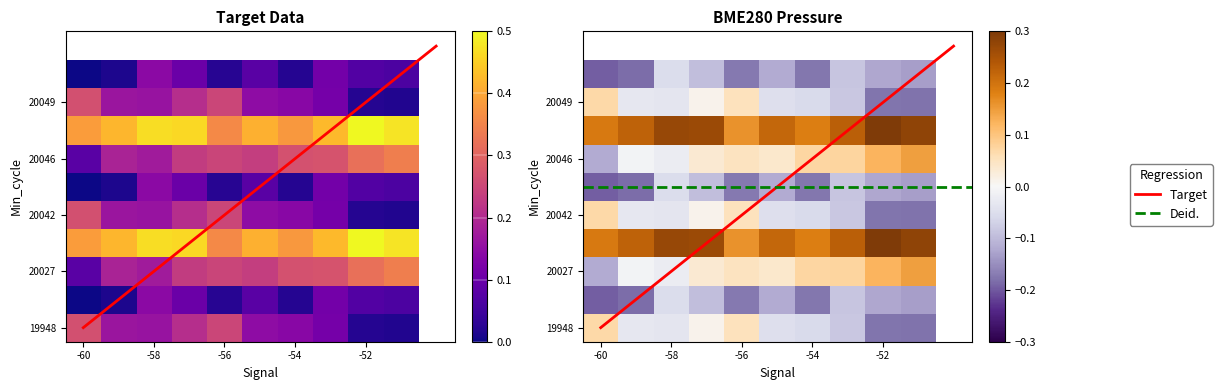

What is the total value across all series at 7?

1.7